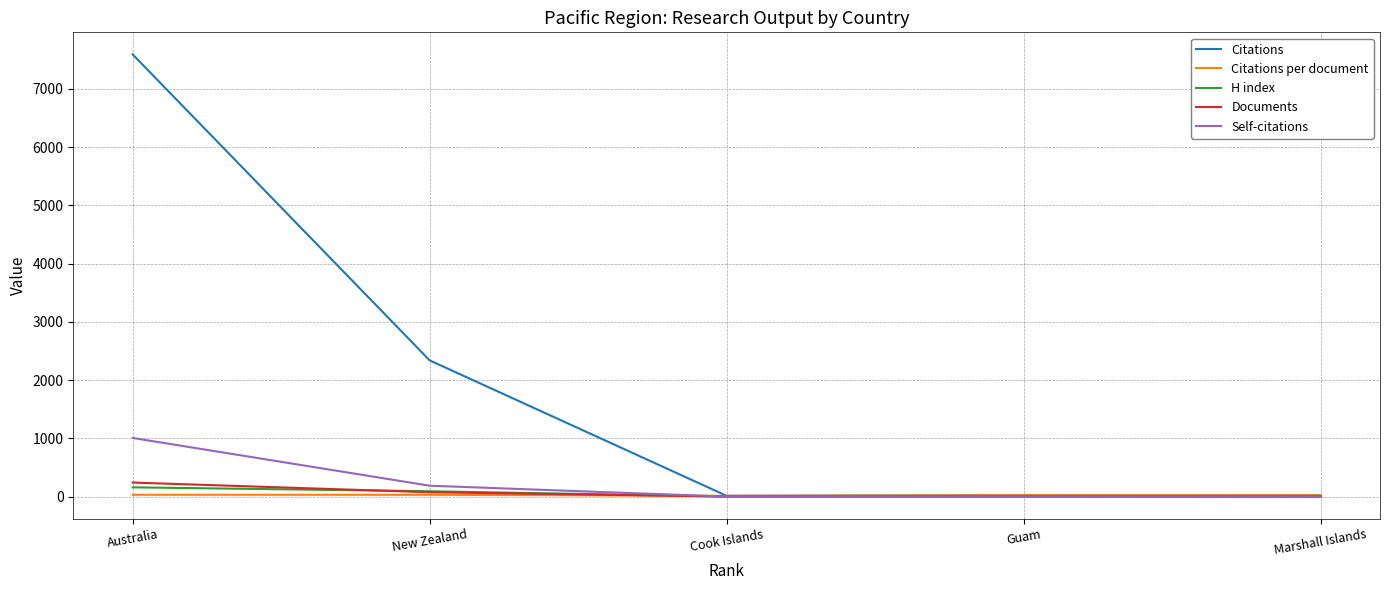

How many lines are shown in the chart?

5